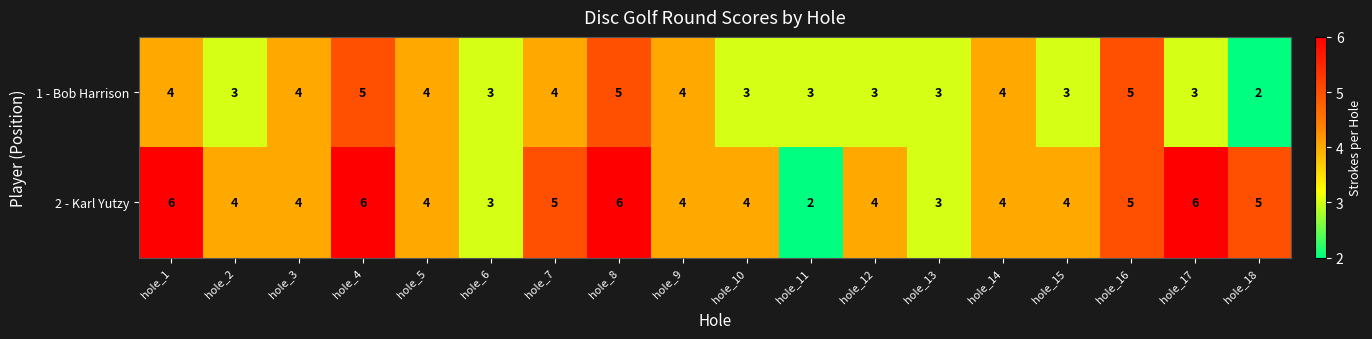

Where does the 2 - Karl Yutzy series first go above 4?

hole_1